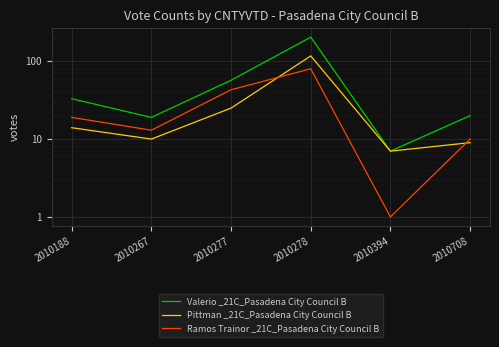

Reading left to right, transcribe all the data shown in this chart.

Valerio _21C_Pasadena City Council B: 33	19	57	204	7	20
Pittman _21C_Pasadena City Council B: 14	10	25	117	7	9
Ramos Trainor _21C_Pasadena City Council B: 19	13	43	80	1	10